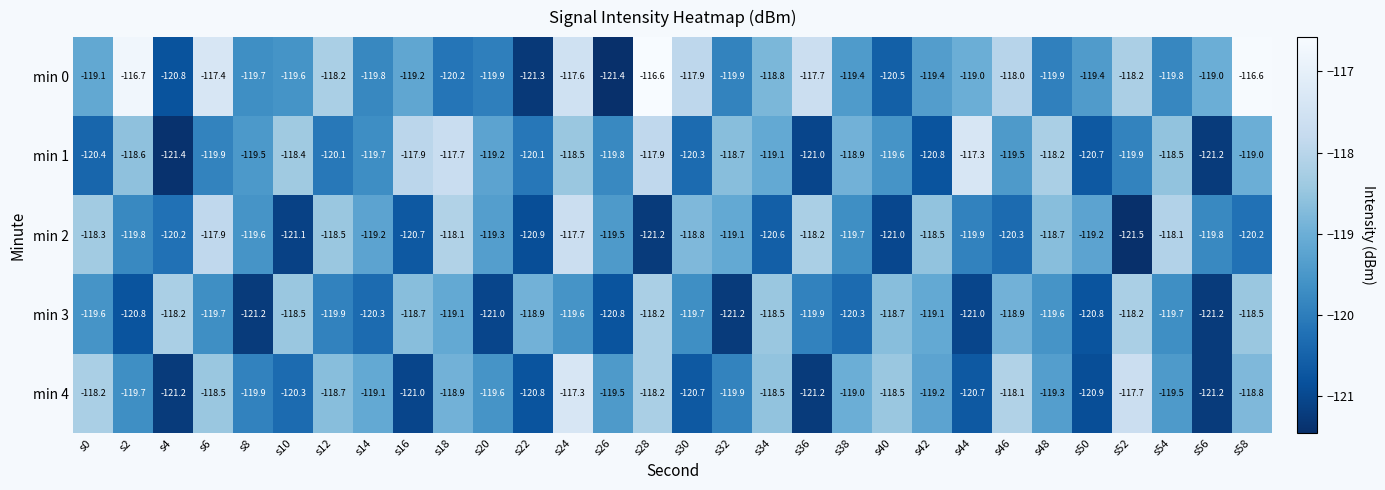

Between s10 and s42, which series saw the biggest shift?

min 2